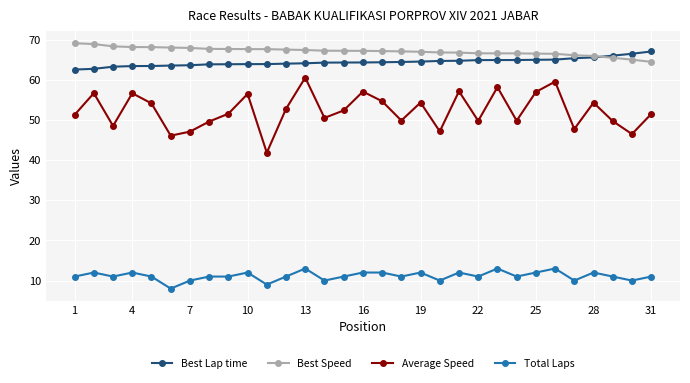

What is the maximum value for Average Speed?

60.5